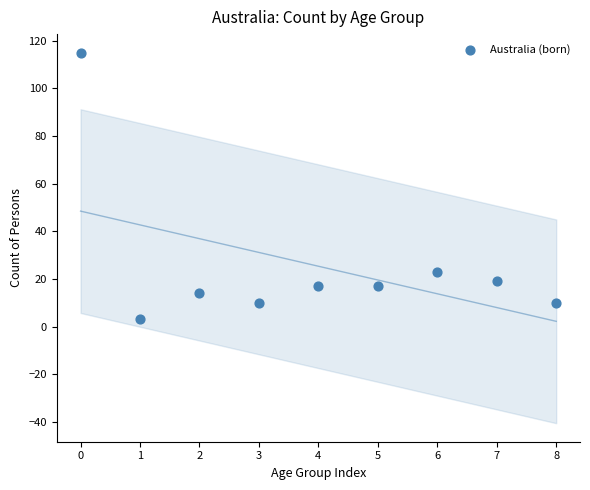

What is the average Y value?

25